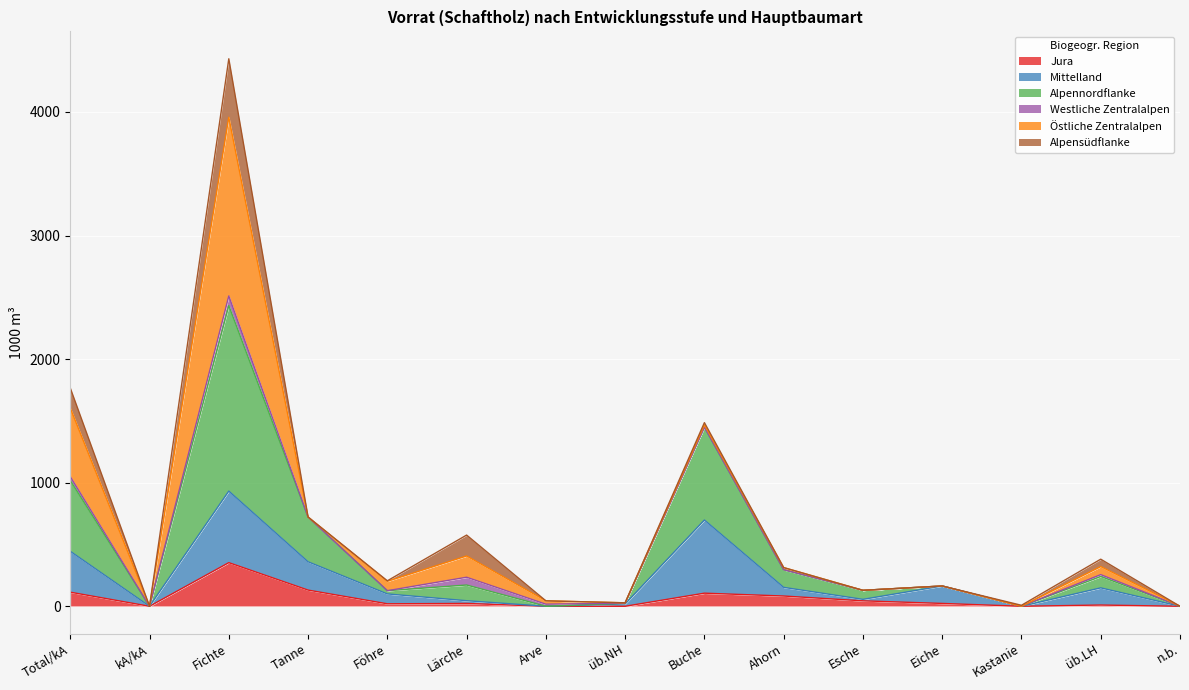

How many values in the Jura series exceed 23?

6